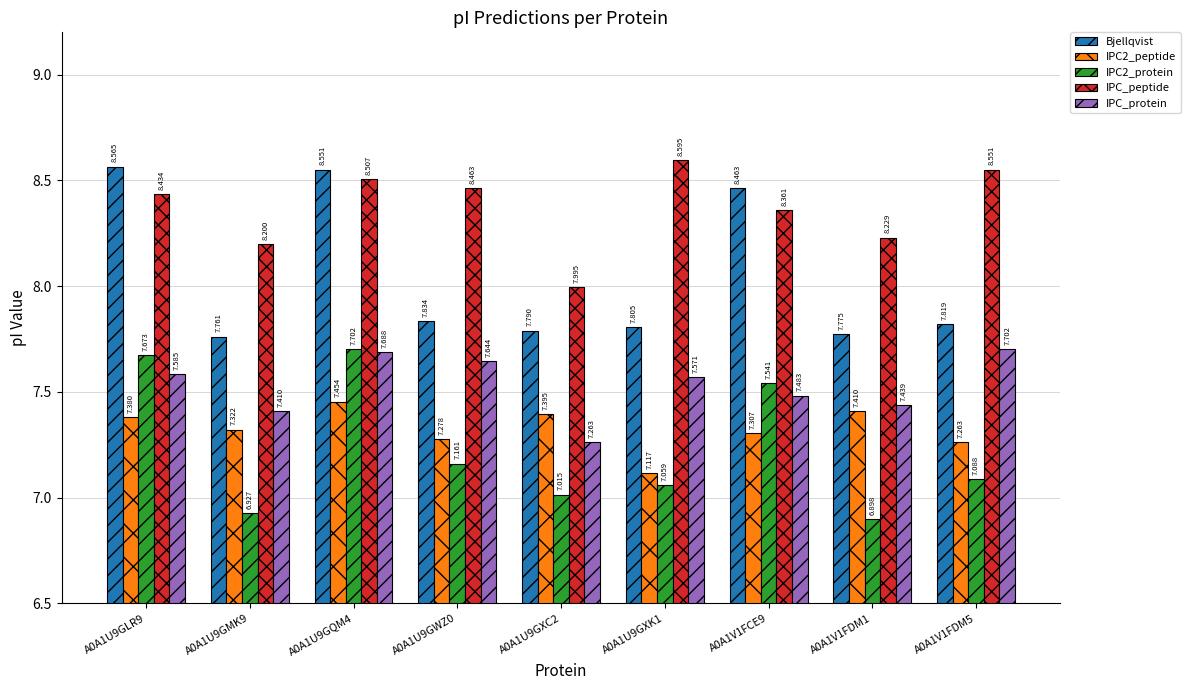

Which series has the largest total across all categories?

IPC_peptide